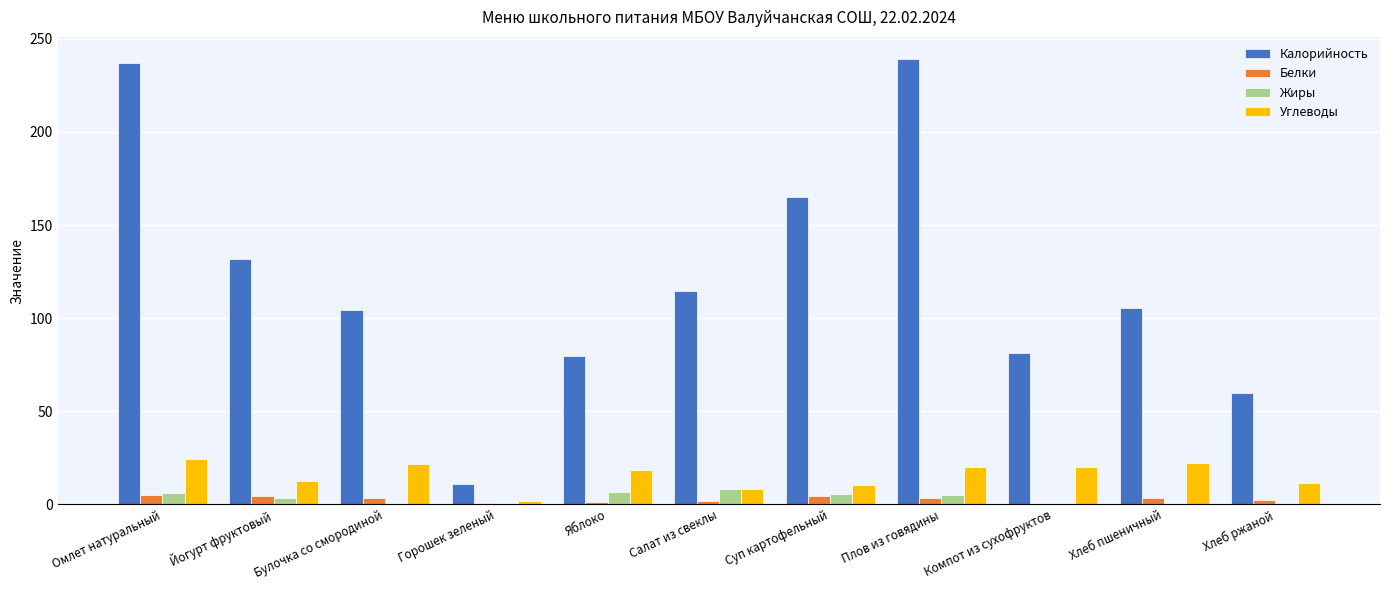

Which series has the largest total across all categories?

Калорийность